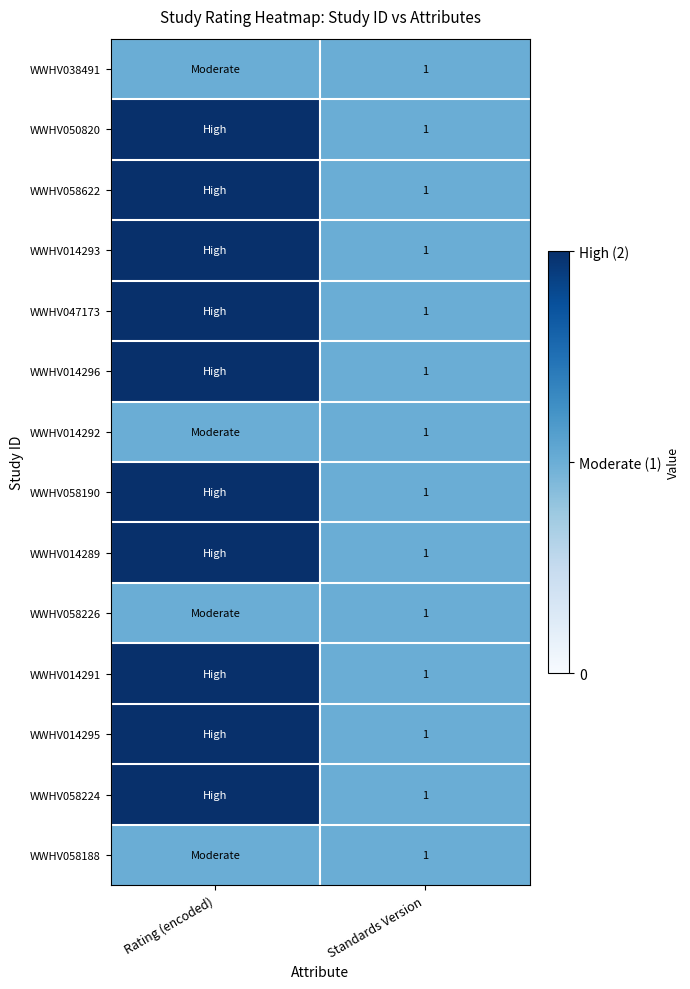

Is it true that WWHV047173 equals 1 at Standards Version?

True